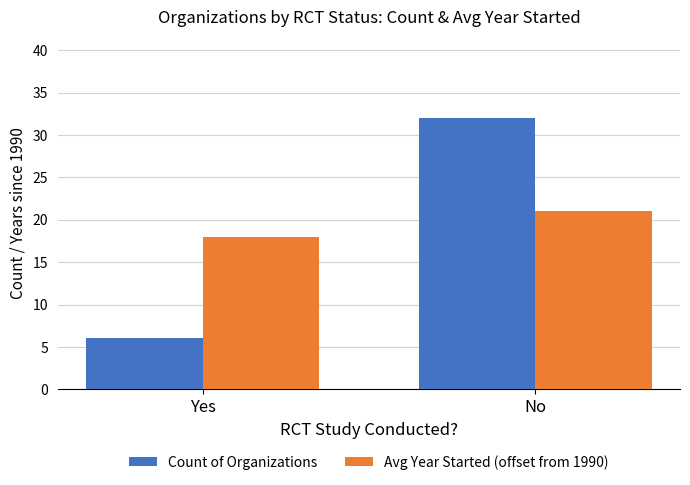

What is the maximum value shown in the chart?

32